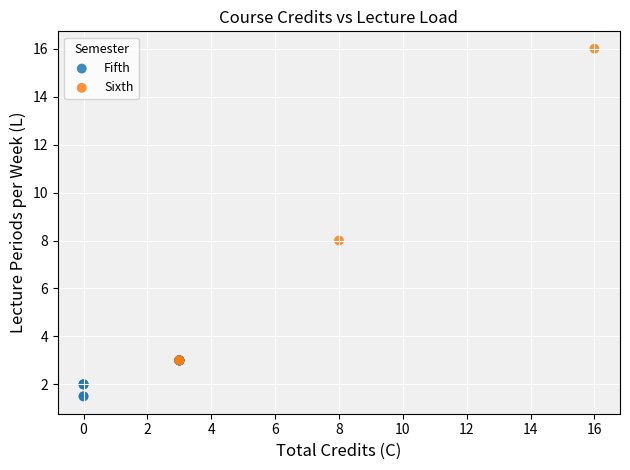

Which series reaches the maximum Y coordinate?

Sixth